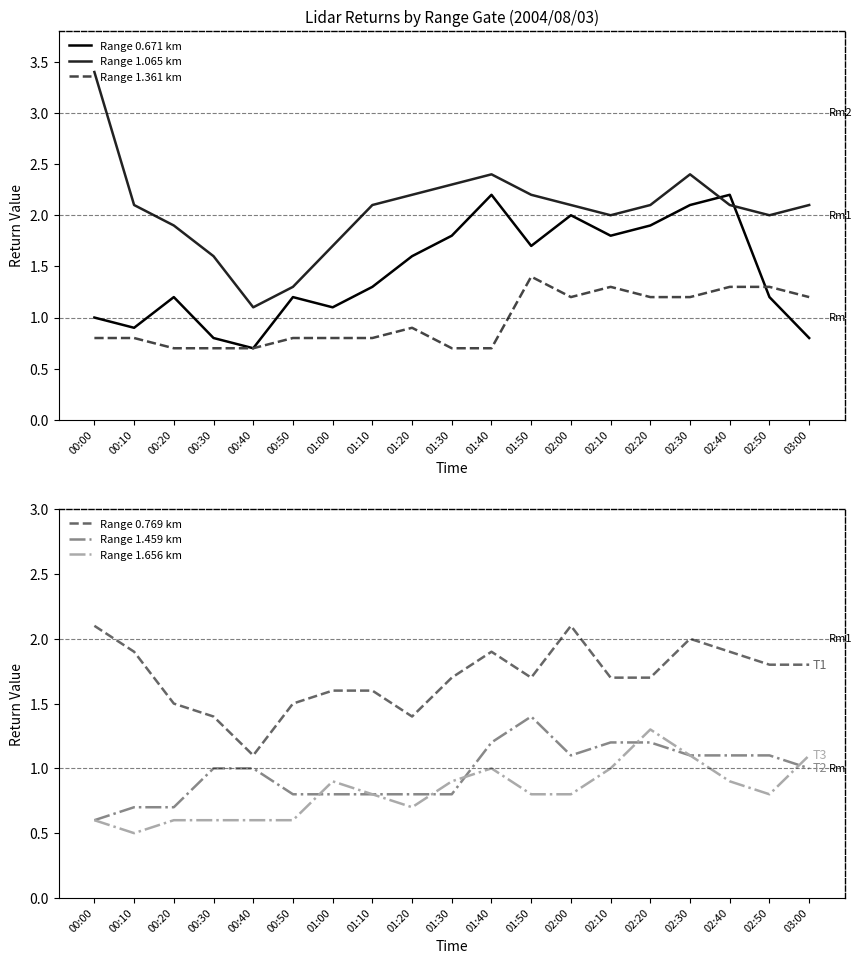

How many categories are shown in the chart?

19